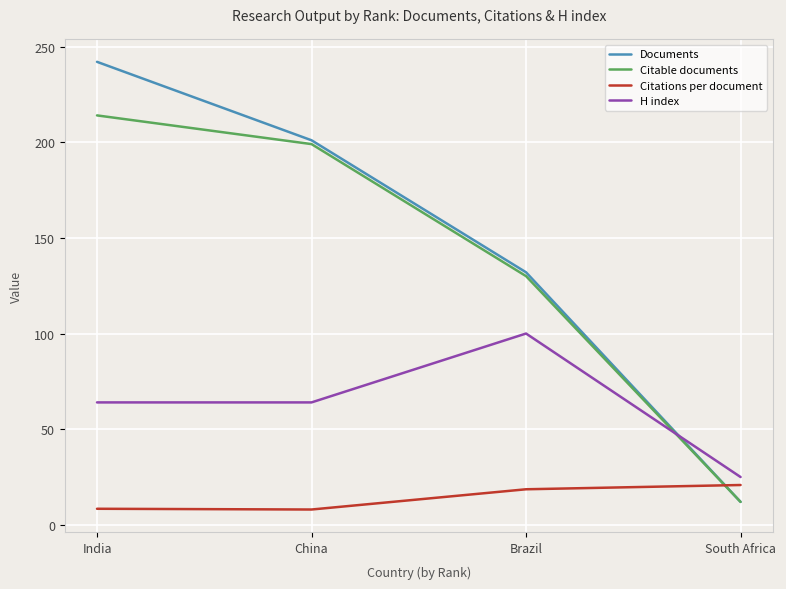

Count the number of categories in the chart.

4